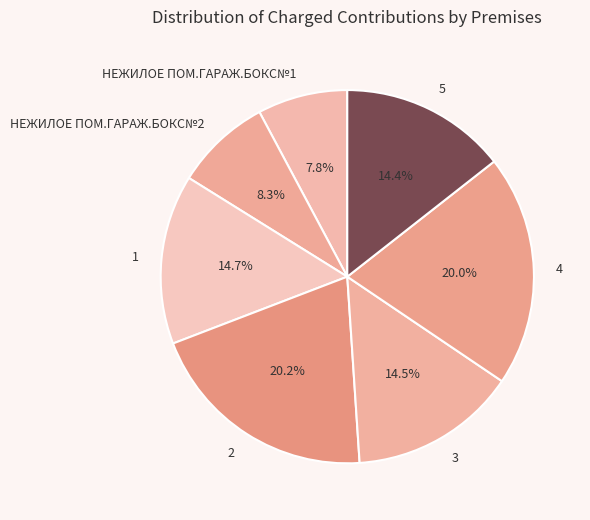

Which slice is the smallest?

НЕЖИЛОЕ ПОМ.ГАРАЖ.БОКС№1